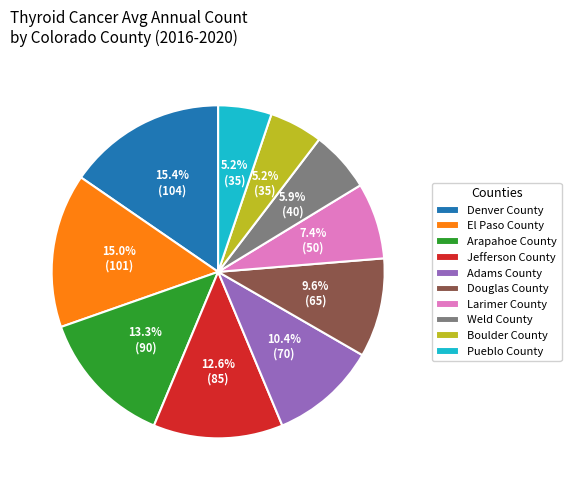

Is it true that Denver County is 27% of the pie?

False